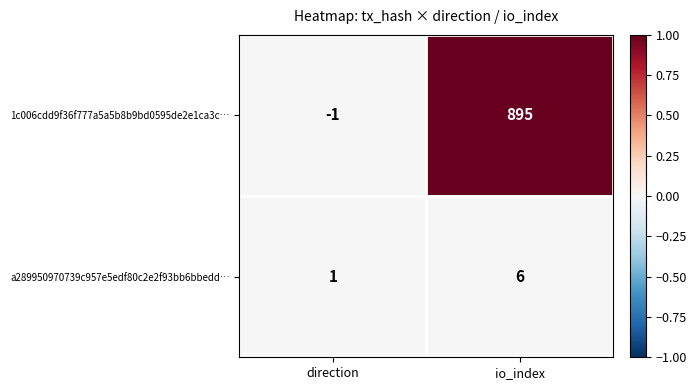

Which series has the widest spread of values?

1c006cdd9f36f777a5a5b8b9bd0595de2e1ca3c…